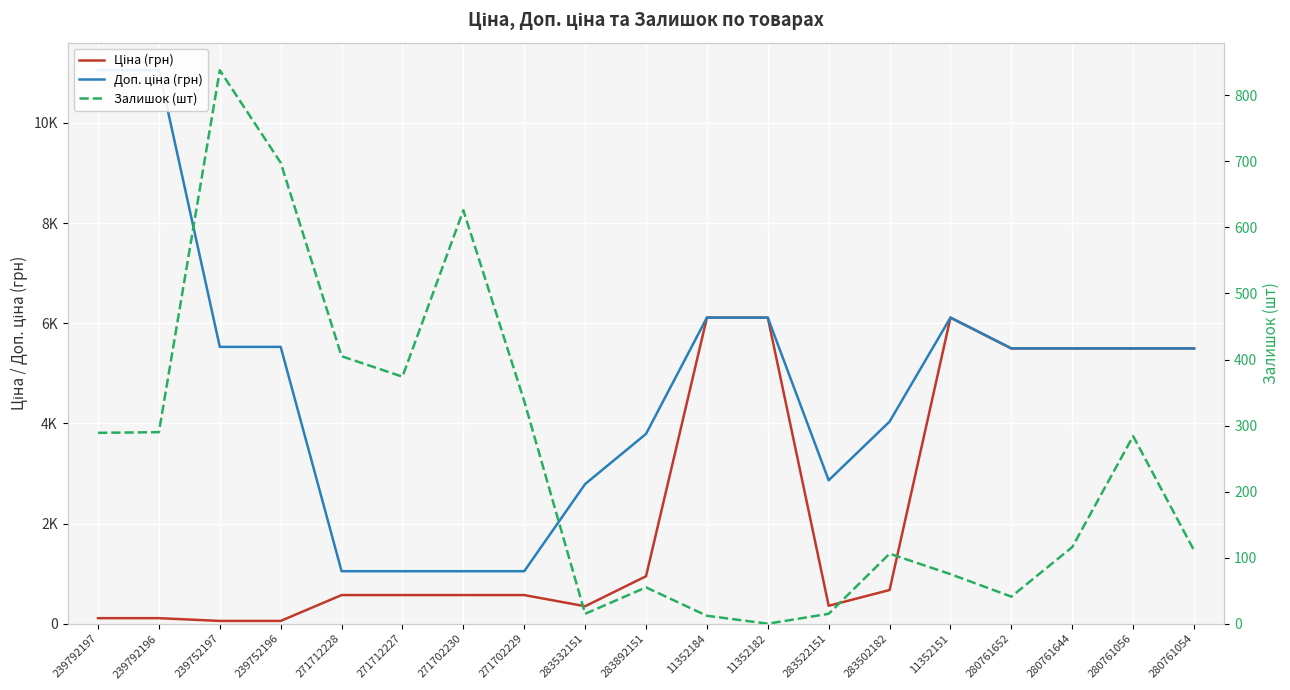

Which series has the widest spread of values?

Доп. ціна (грн)